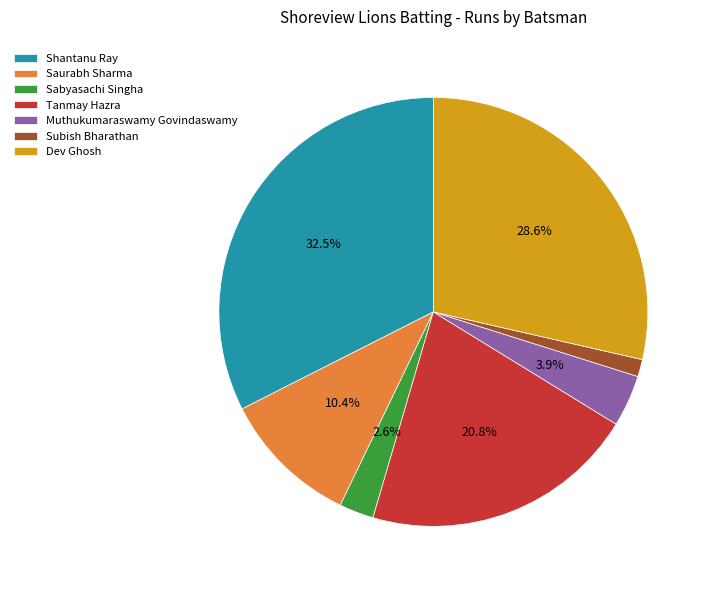

Is there a majority slice in this chart?

No